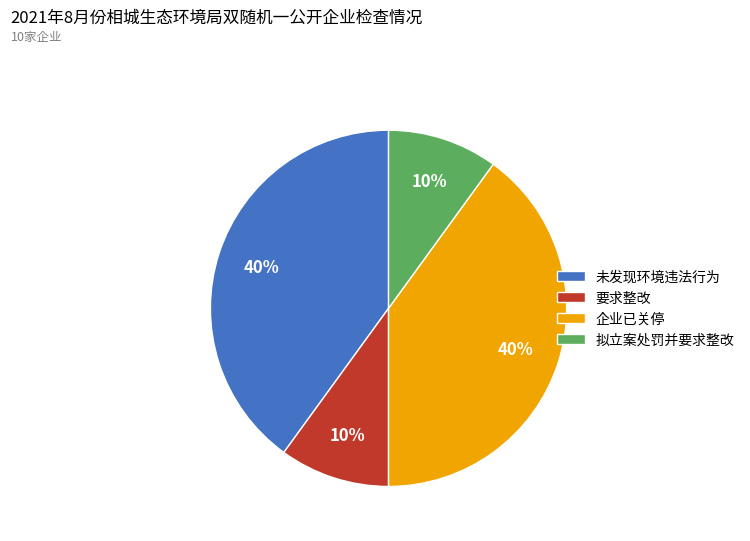

Which has a higher value, 未发现环境违法行为 or 要求整改?

未发现环境违法行为